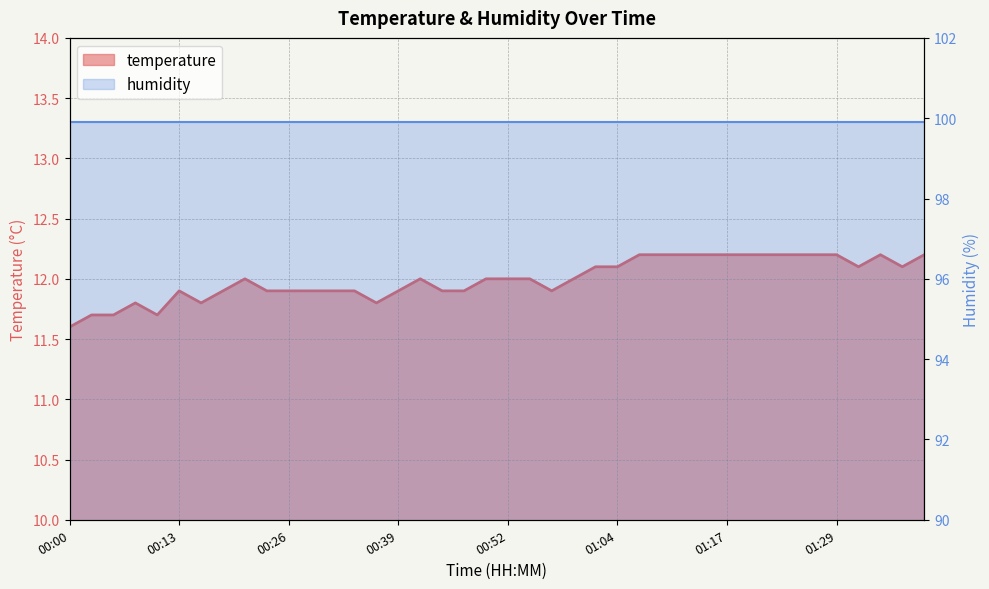

How many points are lower than both their immediate neighbors (excluding endpoints)?

6